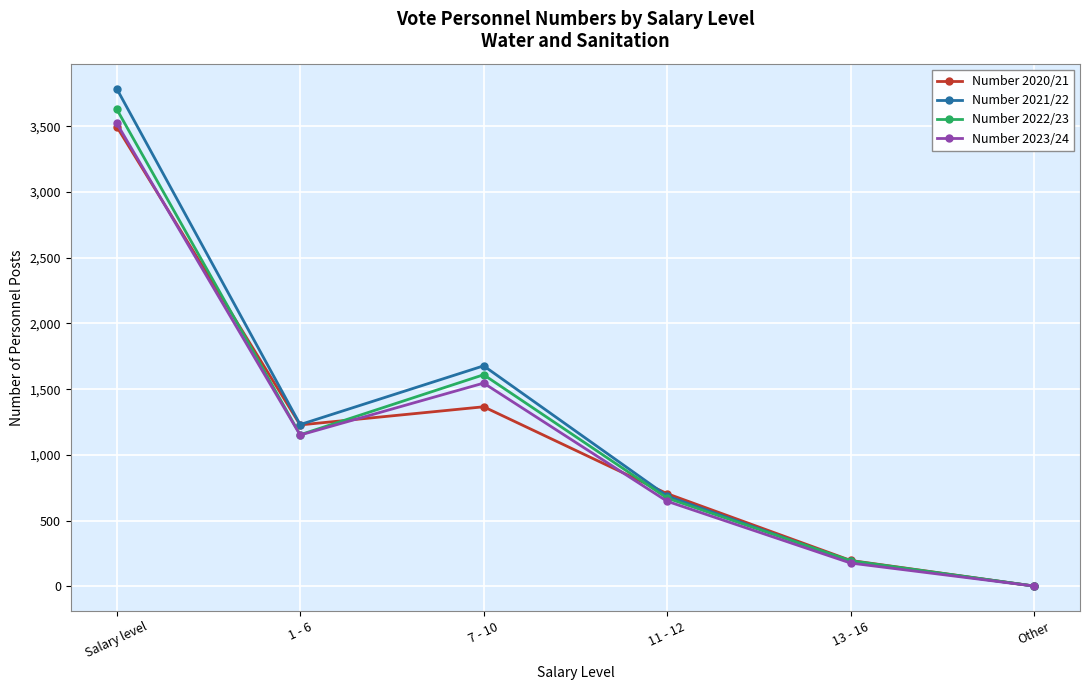

In Number 2022/23, how many points are higher than both neighbors (excluding endpoints)?

1